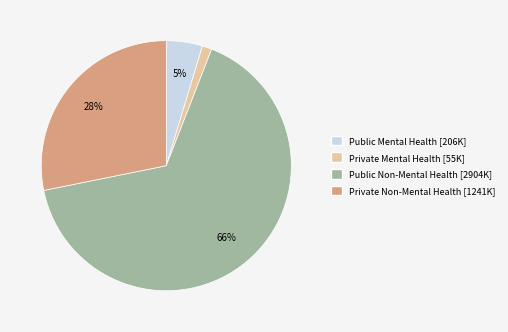

Count the number of slices in the pie.

4